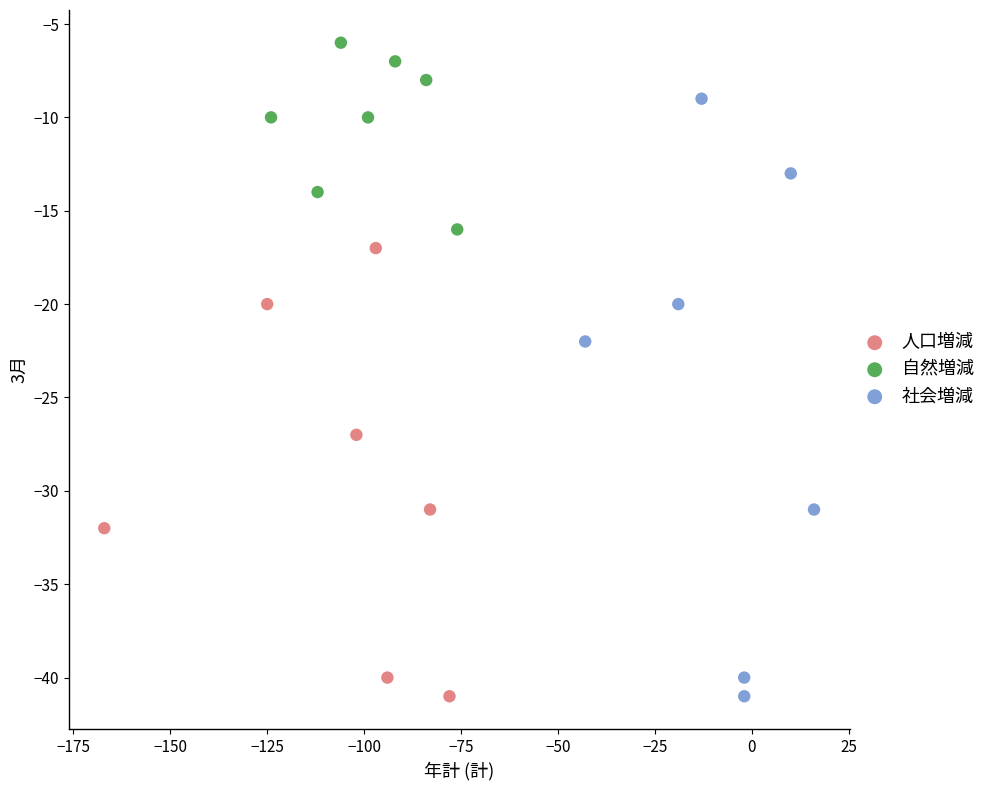

Which series has the widest spread of Y values?

社会増減